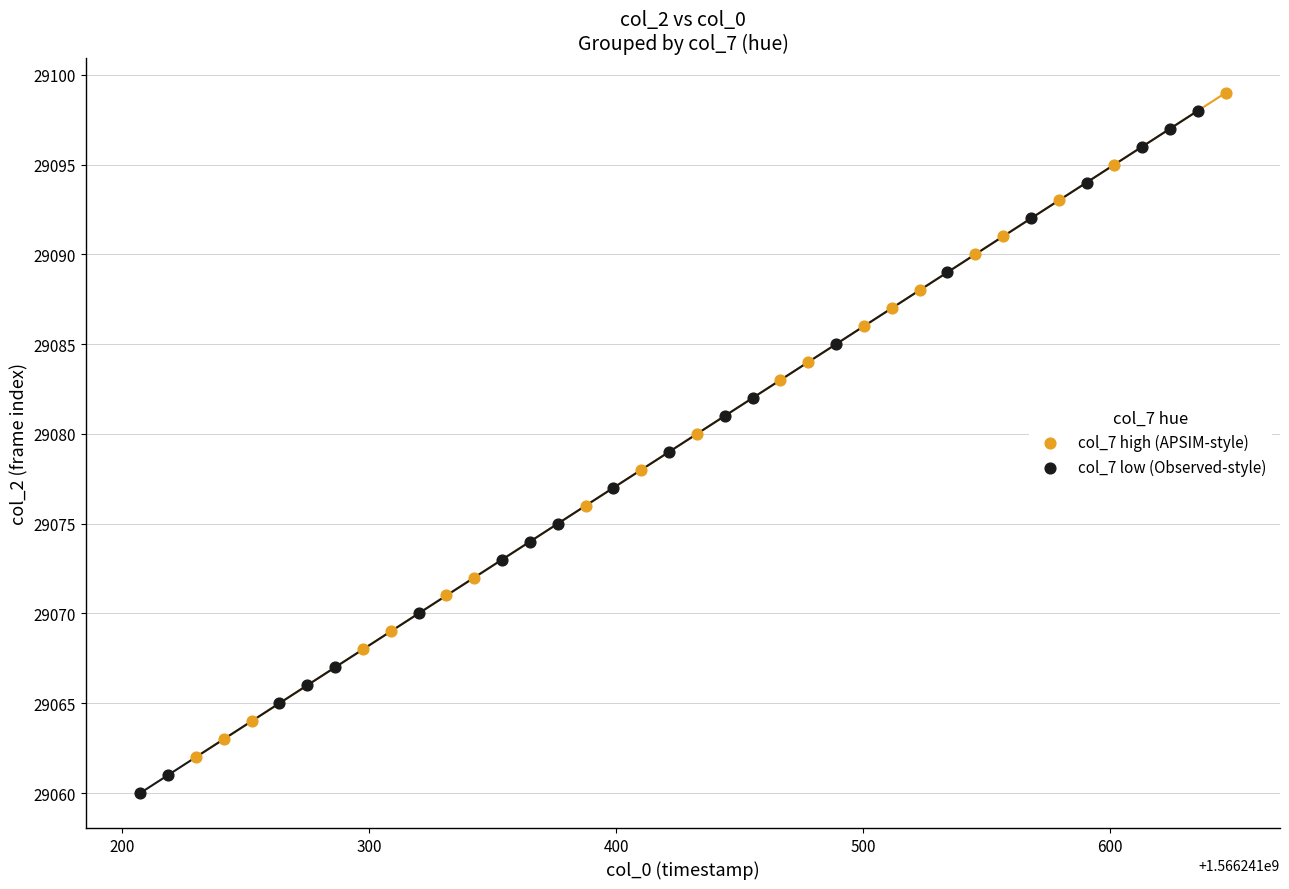

Which series contains the highest Y value?

col_7 high (APSIM-style)